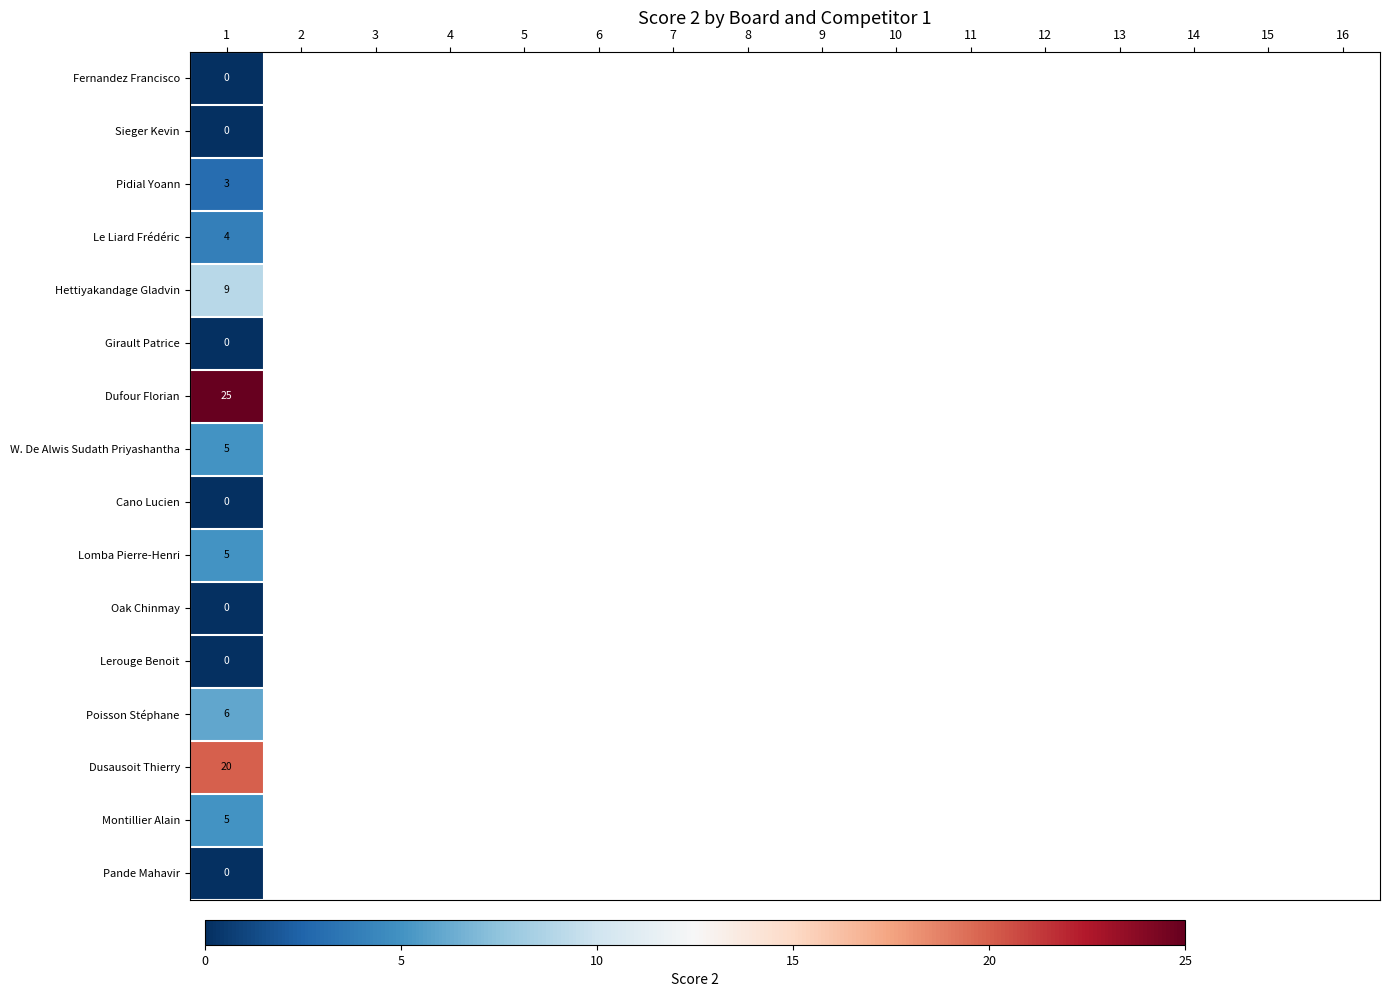

What is the total value across all series at 1?

82